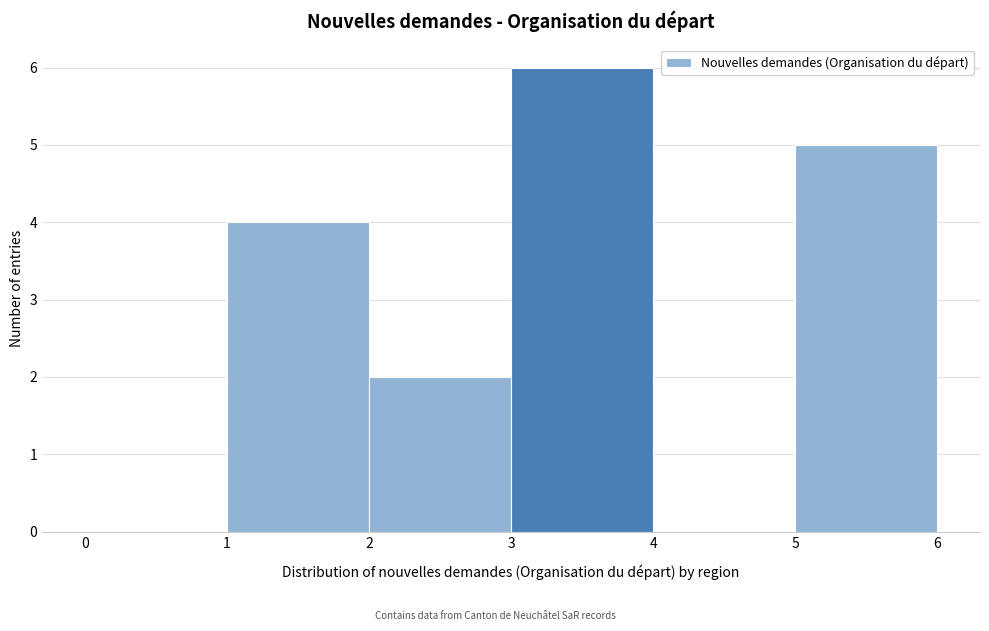

How tall is the bar that spans 5 to 6 on the x-axis? The values are not printed on the chart, so give them approximately, as read against the axis.

5